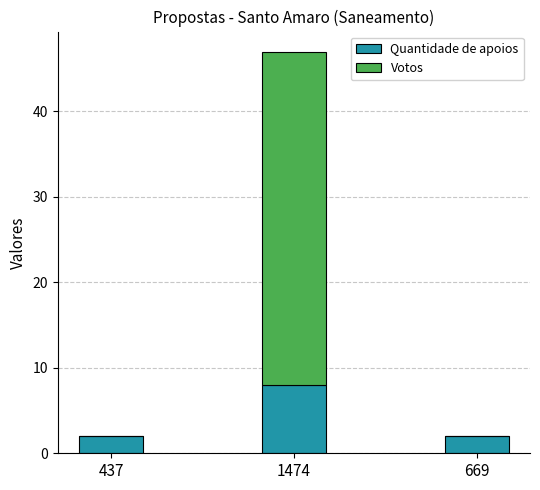

Reading right to left, transcribe the values for Quantidade de apoios.

669=2	1474=8	437=2